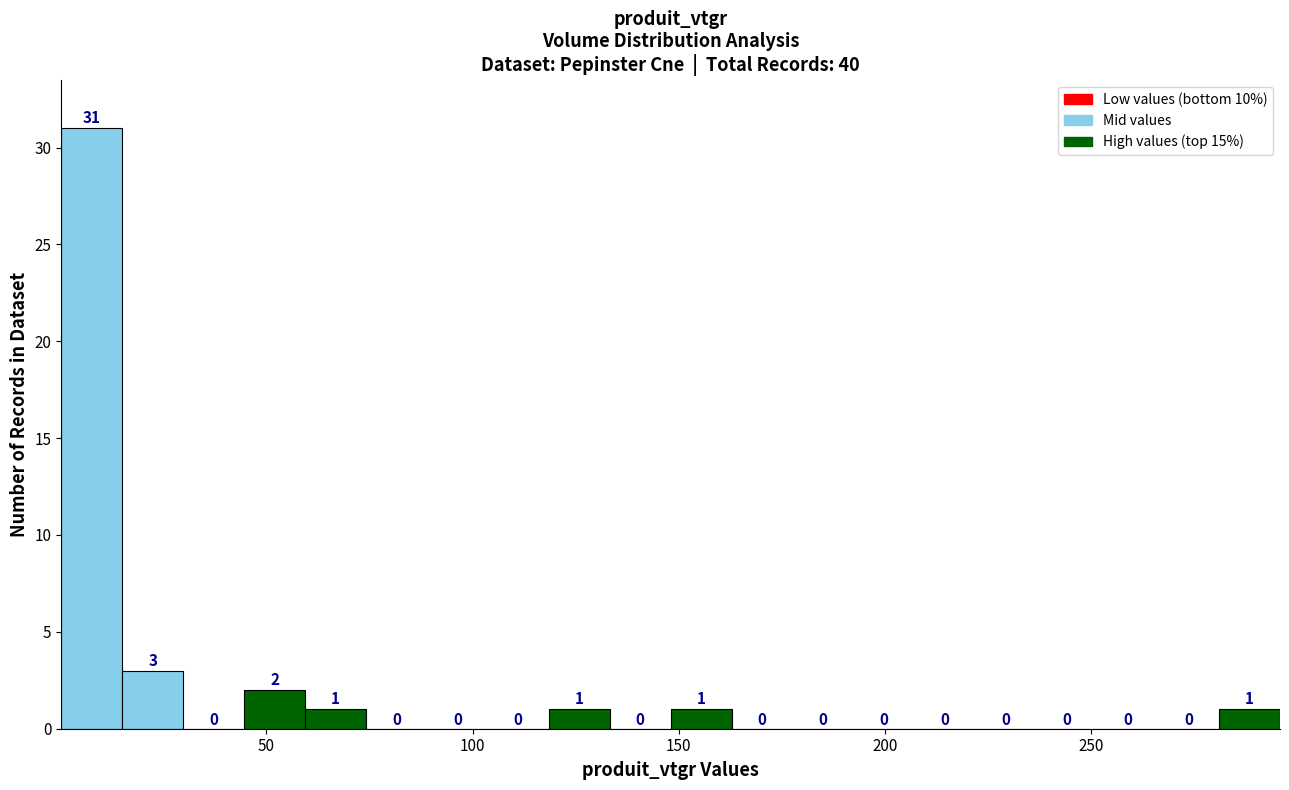

Read against the x-axis, roughly where is the centre of the tallest bar?

10